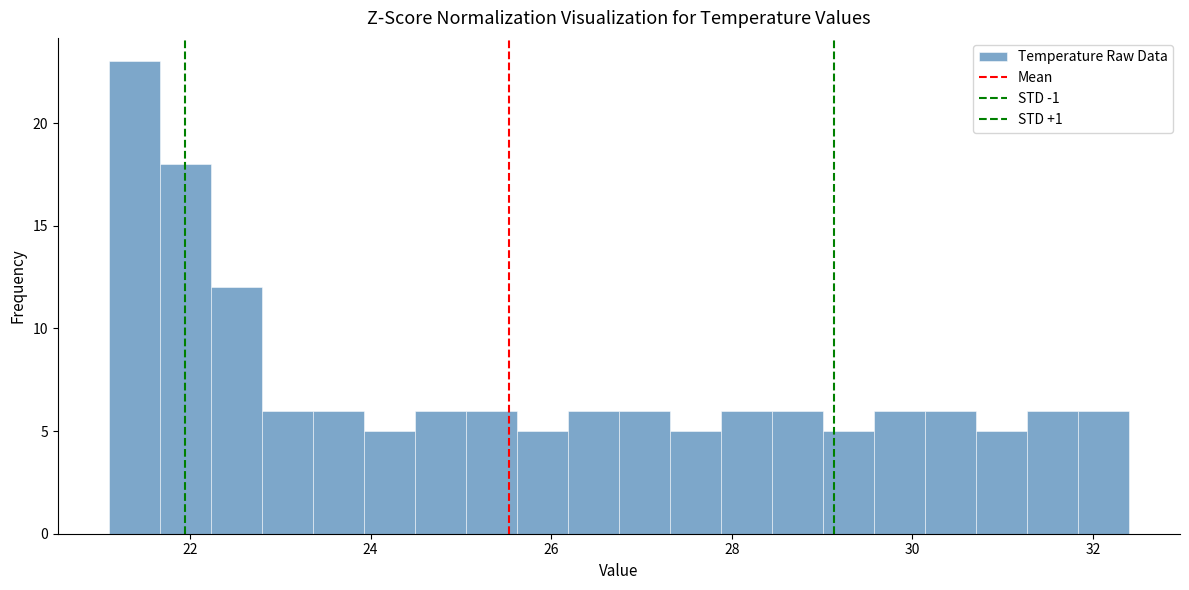

Read against the x-axis, roughly where is the centre of the tallest bar?

21.4